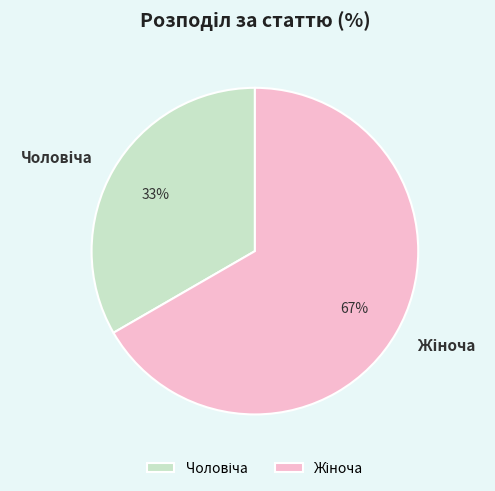

Is there any slice that represents more than half of the pie?

Yes